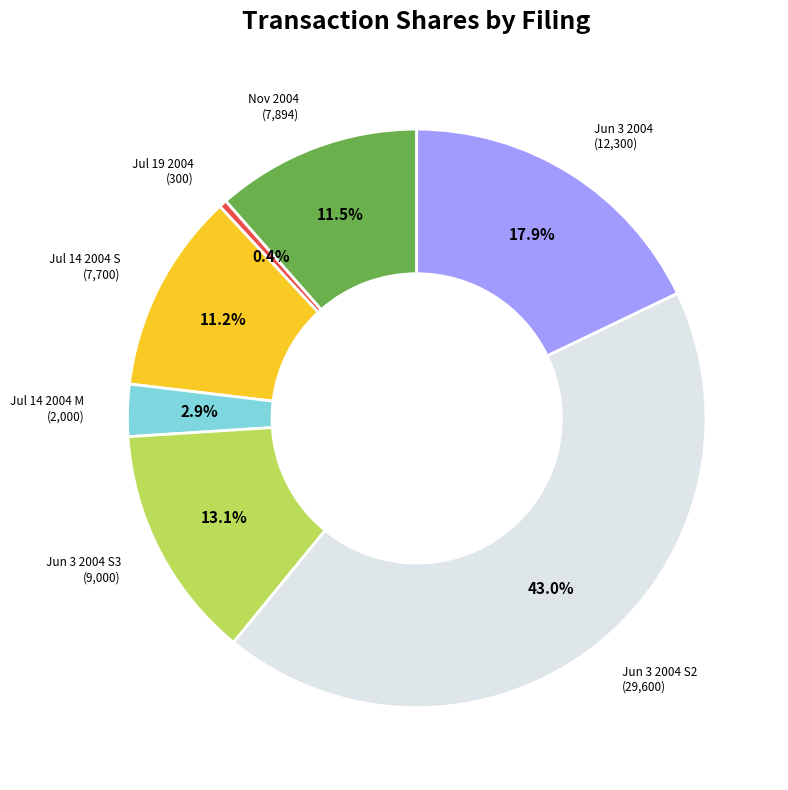

Is there any slice that represents more than half of the pie?

No